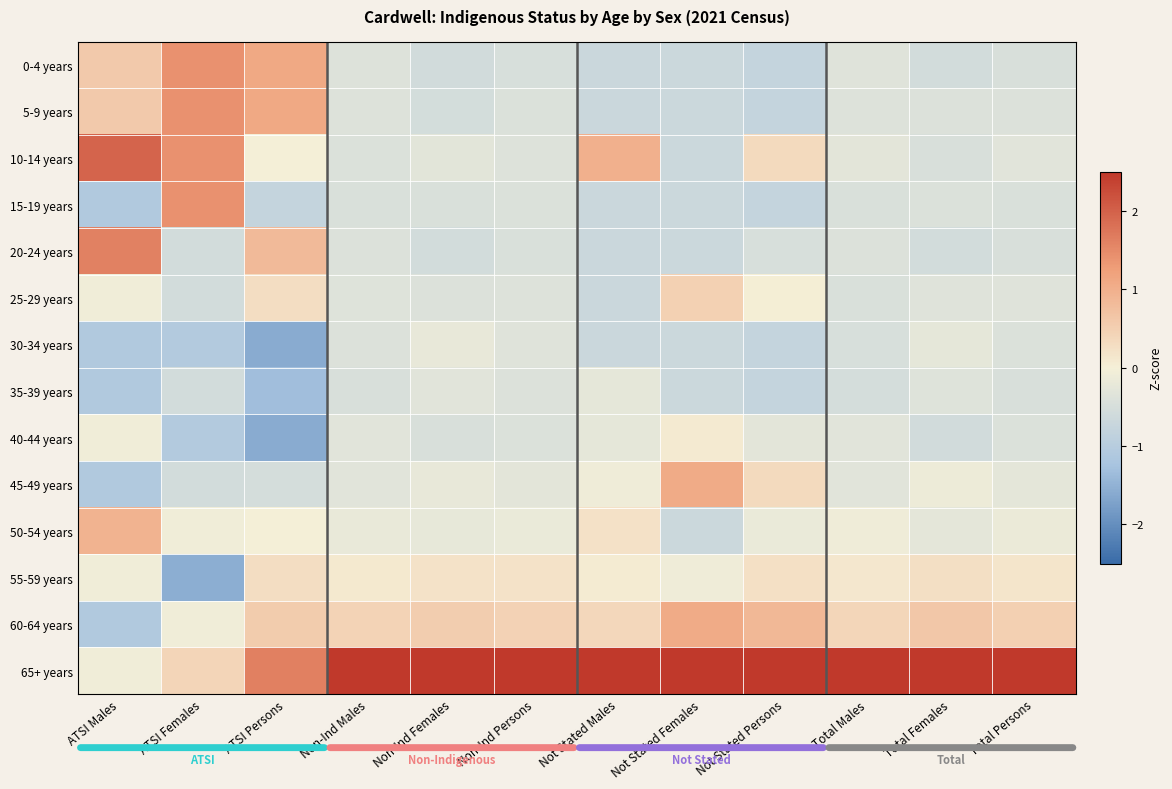

Which series changed the most between Not Stated Males and Not Stated Females?

10-14 years